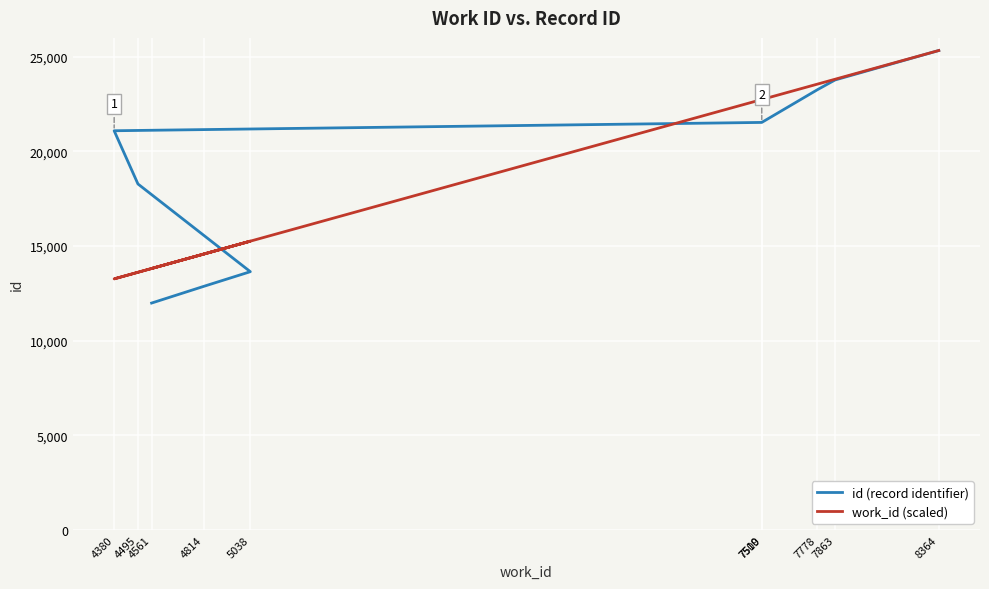

At how many categories does at least one series exceed 22111?

5